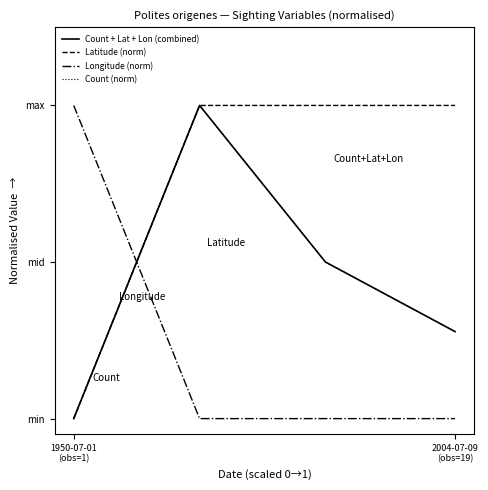

Reading left to right, extract all data points from this chart.

Count + Lat + Lon (combined): 0.0	1.0	0.5	0.3
Latitude (norm): 0.0	1.0	1.0	1.0
Longitude (norm): 1.0	0.0	0.0	0.0
Count (norm): 0.0	1.0	0.5	0.3